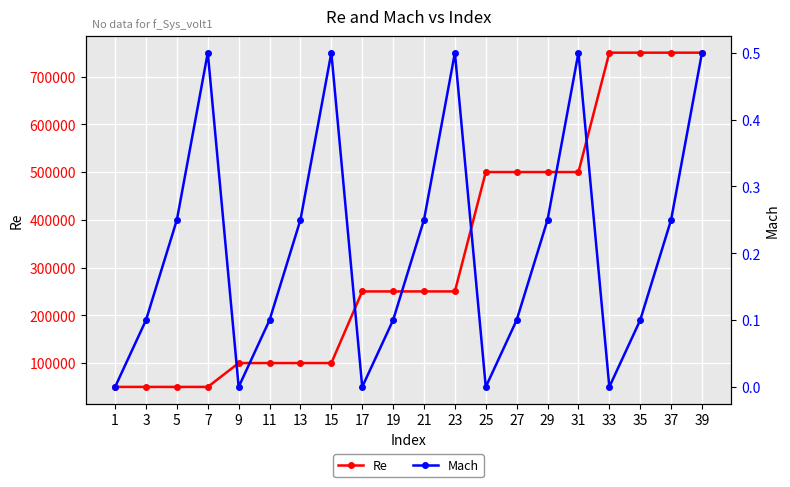

How many interior local peaks does the Mach series have?

4